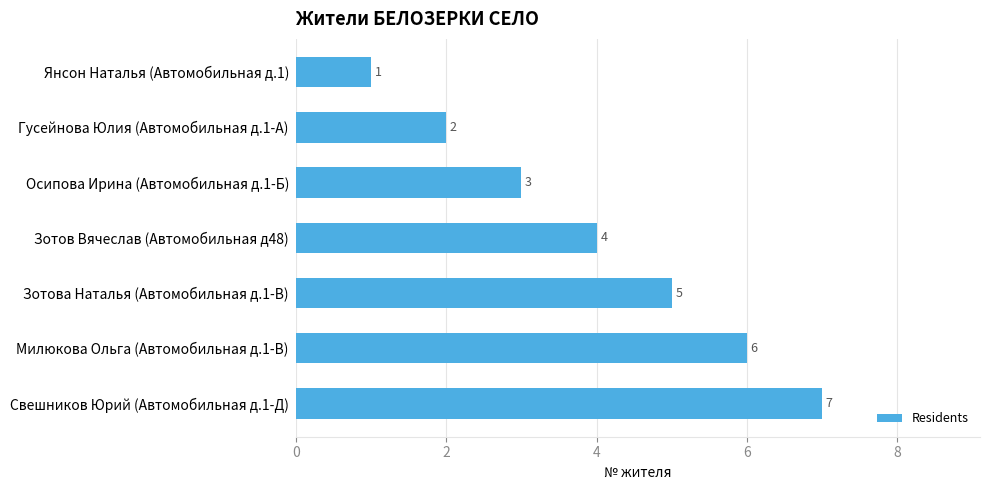

What is the ratio of the value at Осипова Ирина (Автомобильная д.1-Б) to the value at Зотова Наталья (Автомобильная д.1-В)?

0.6